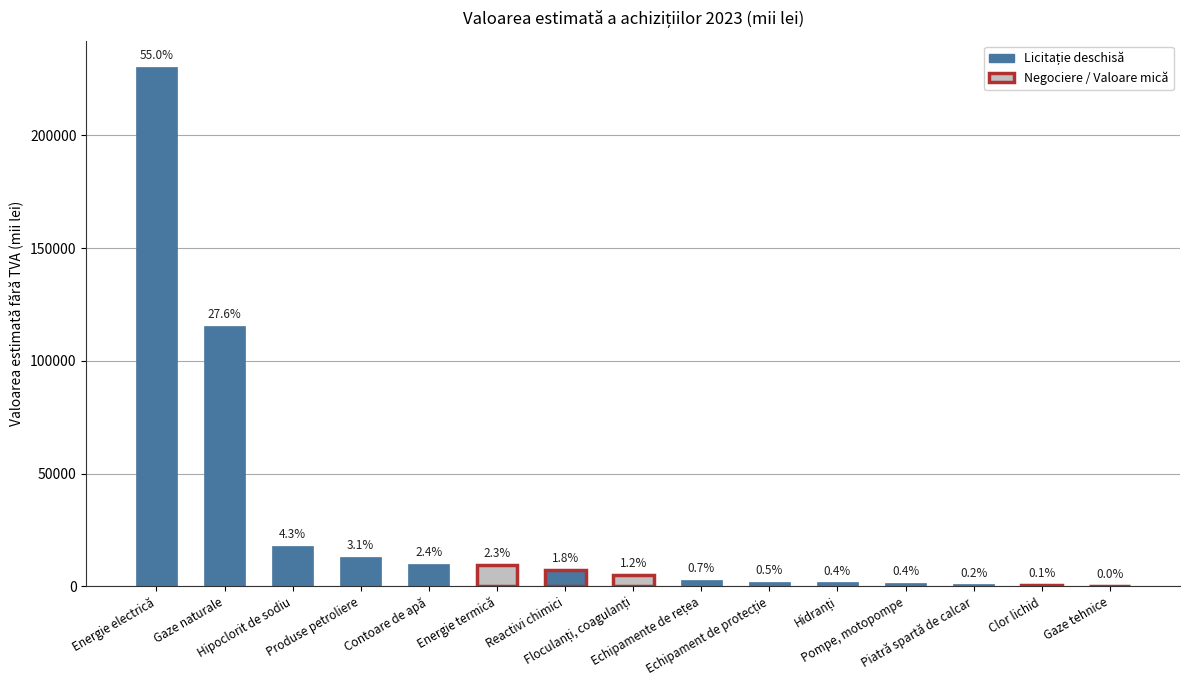

At which label does the data first exceed 5000?

Energie electrică